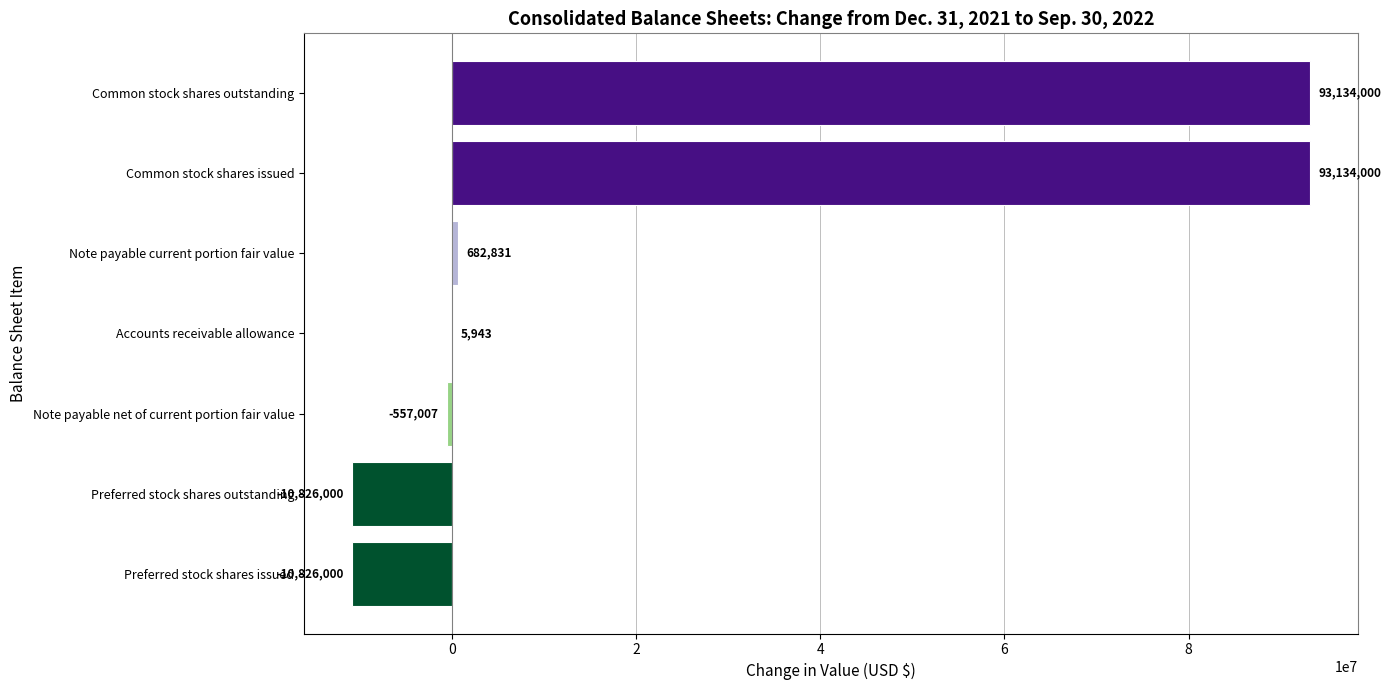

The chart shows a value of 93134000 at Common stock shares issued. True or false?

True